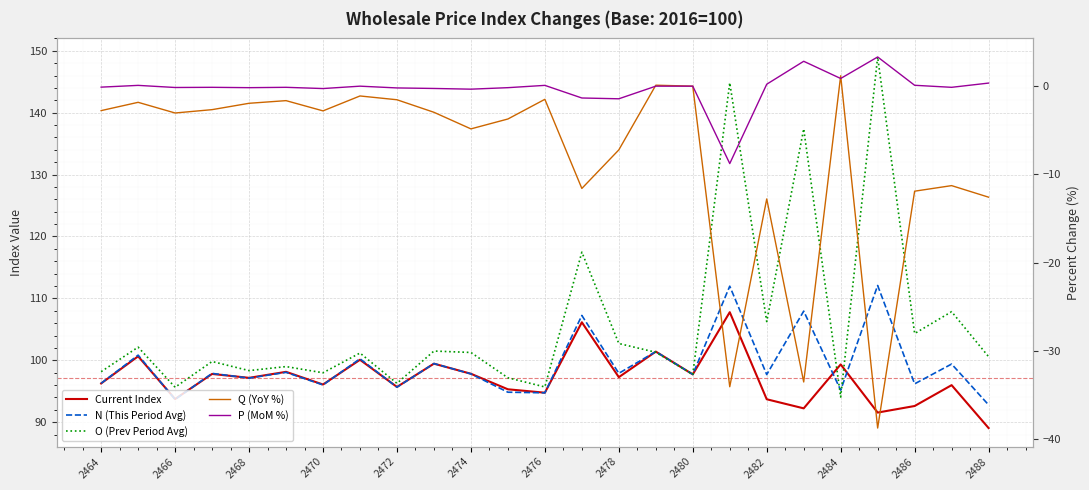

The value of N (This Period Avg) at 2474 is 98.0. True or false?

True